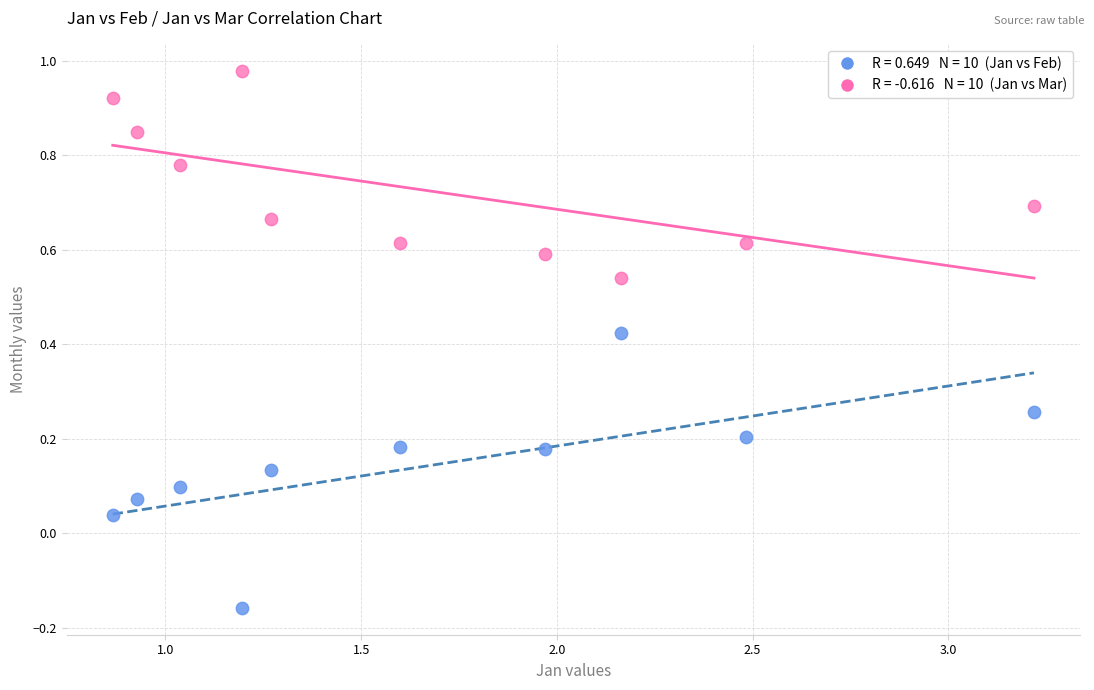

Across all data points, what is the range of Y values (max minus min)?

1.1